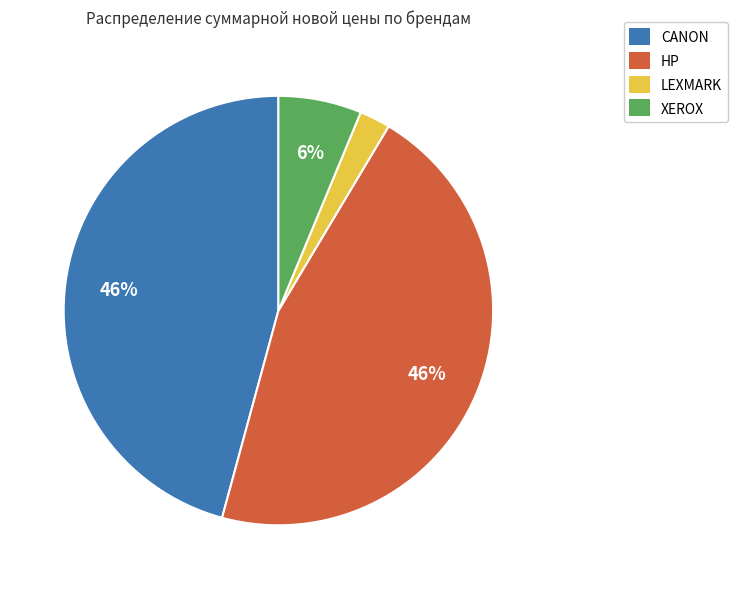

Combined, do LEXMARK and CANON account for over 50%?

No